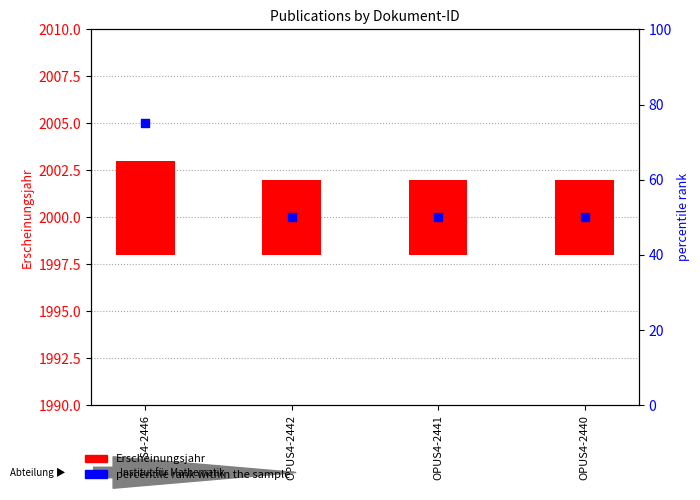

Which series contains the lowest Y value?

Erscheinungsjahr